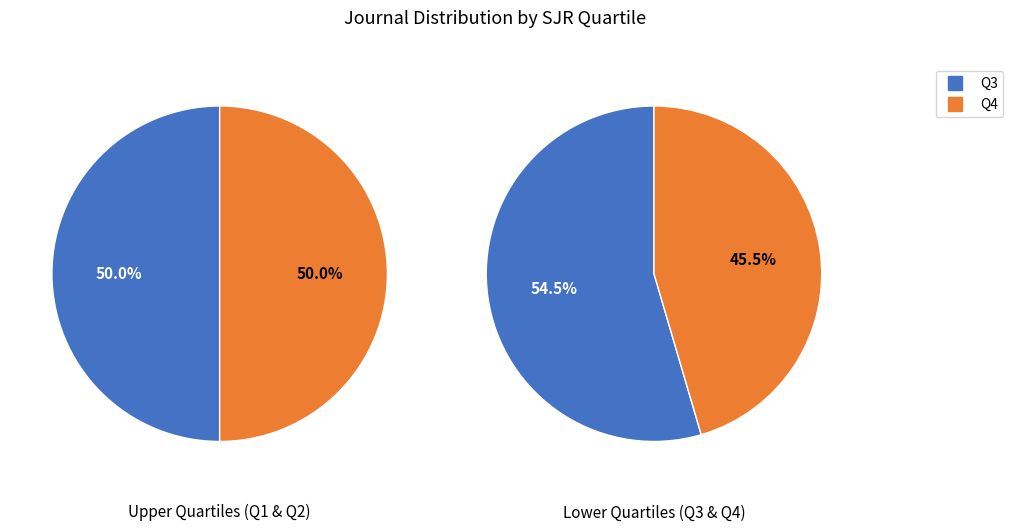

To the nearest percent, what is the combined percentage of Q1 and Q4?

48%